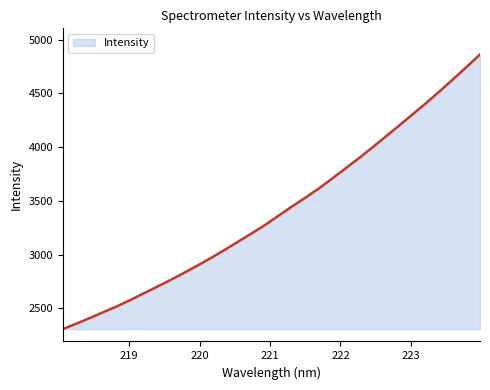

What is the greatest value displayed?

4862.7